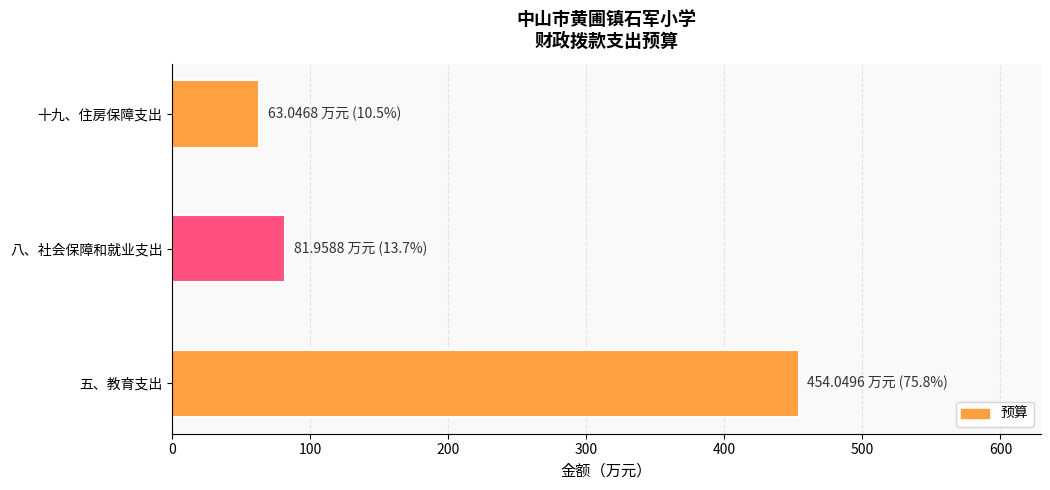

How many series are shown in this chart?

1